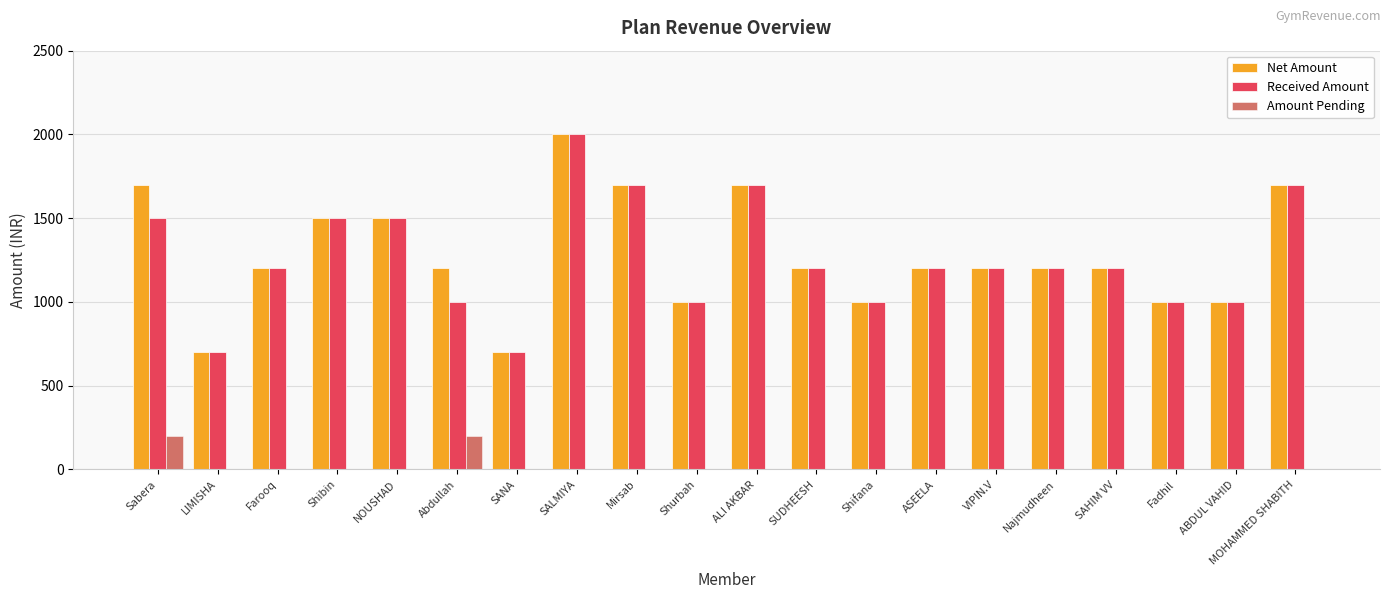

What are all the series names shown in the legend?

Net Amount, Received Amount, Amount Pending